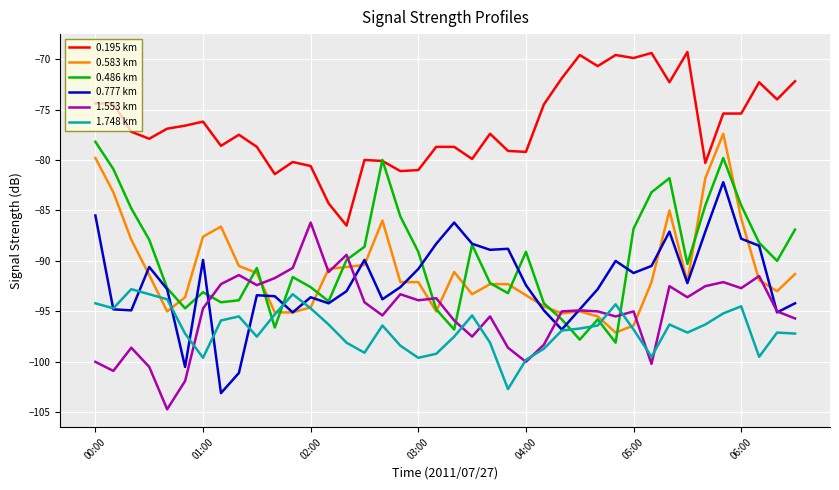

Which series has the largest total across all categories?

0.195 km